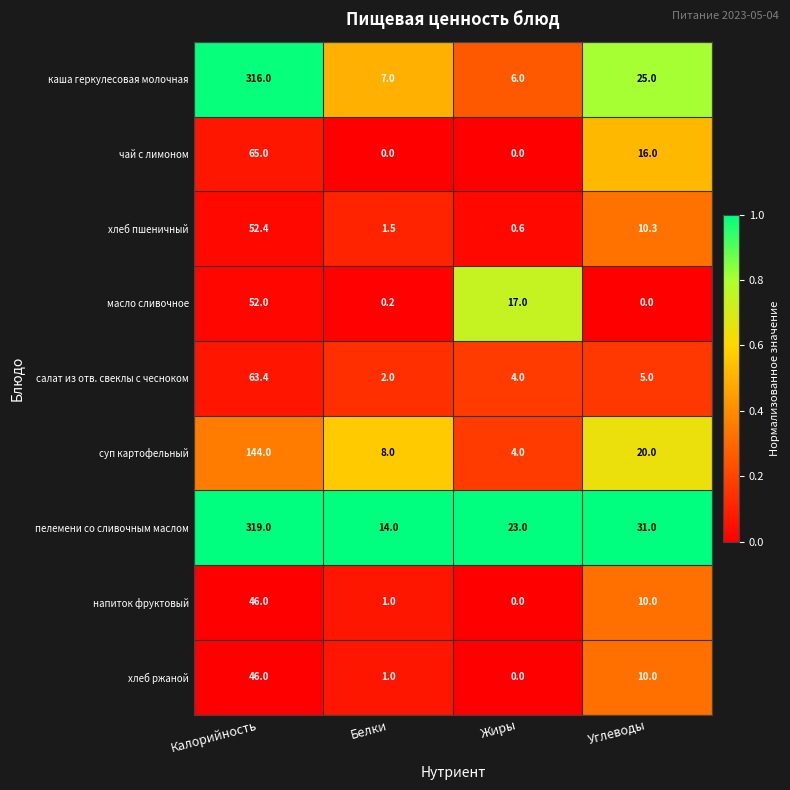

Where does the масло сливочное series first go above 17?

Калорийность